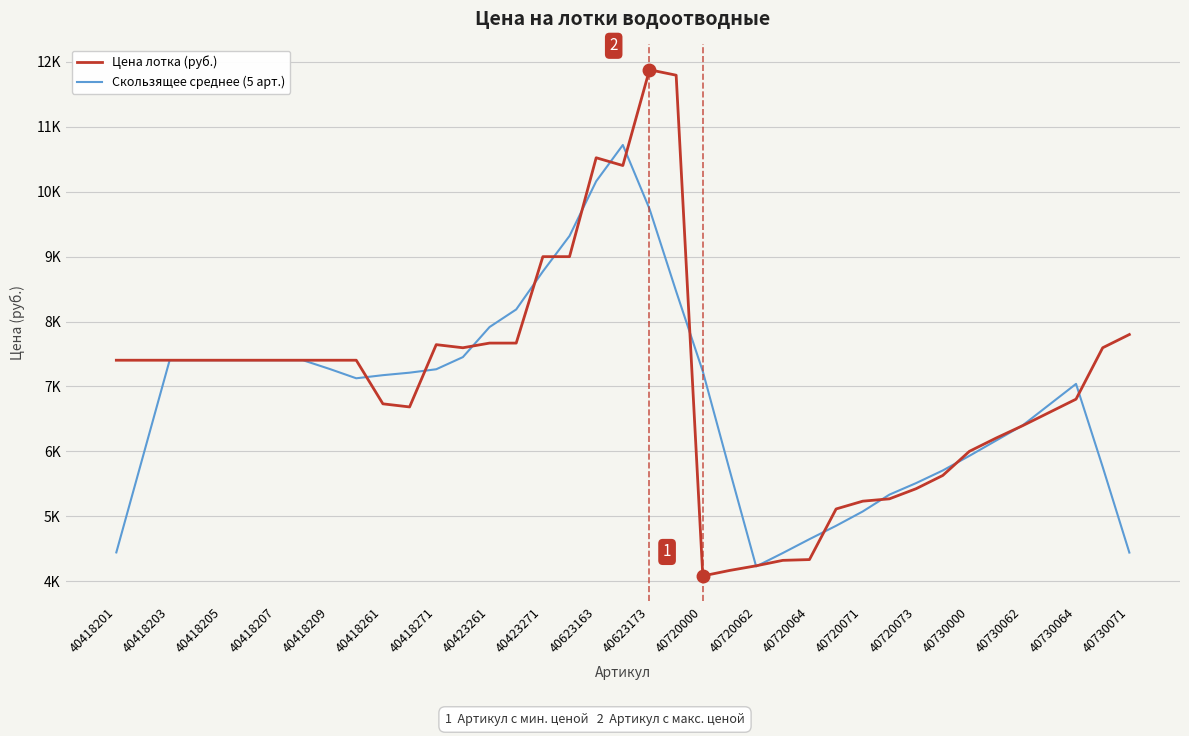

After their last crossing, which series has the higher values: Цена лотка (руб.) or Скользящее среднее (5 арт.)?

Цена лотка (руб.)